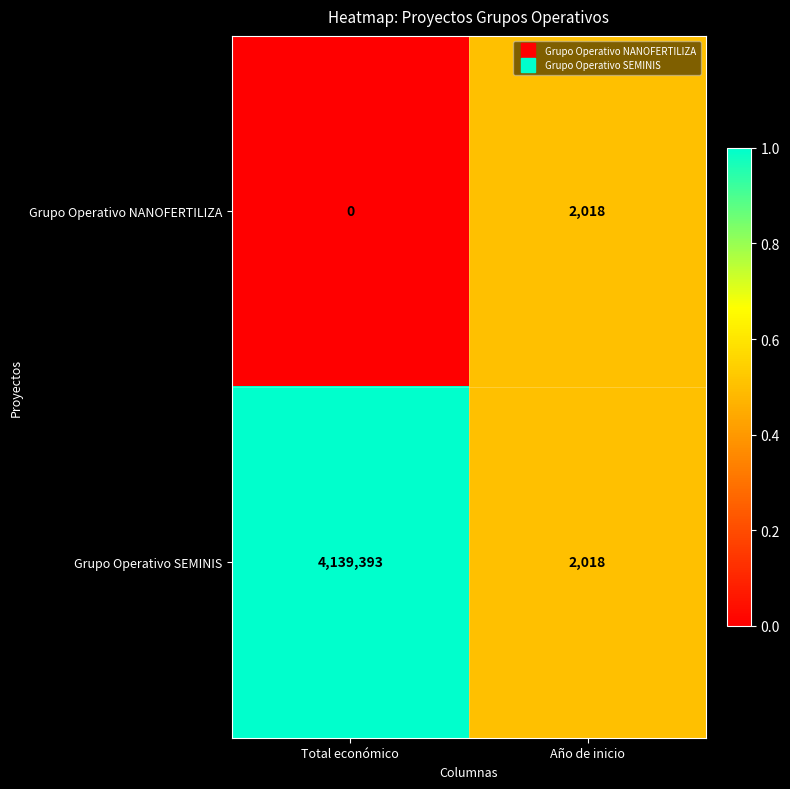

Which series changed the most between Total económico and Año de inicio?

Grupo Operativo SEMINIS